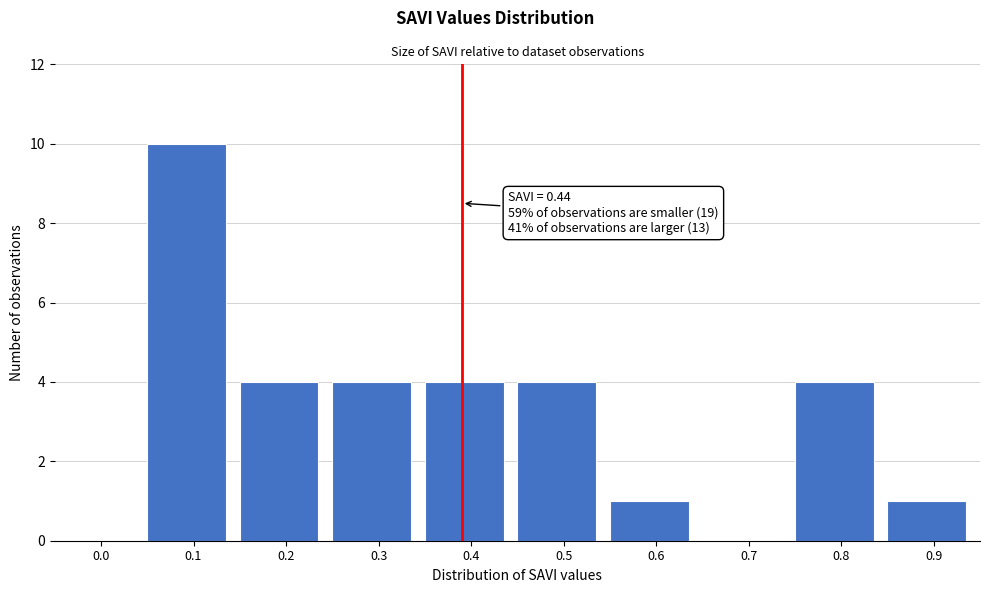

Reading right to left, list all the values displayed in this chart.

0.9=1	0.8=4	0.7=0	0.6=1	0.5=4	0.4=4	0.3=4	0.2=4	0.1=10	0.0=0